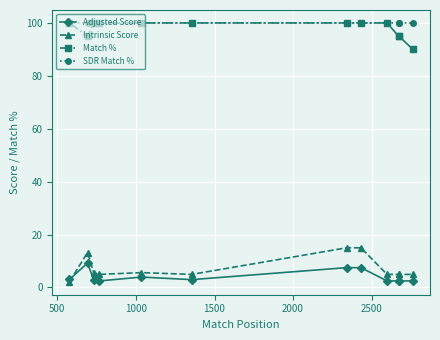

True or false: Adjusted Score and SDR Match % cross at least once.

False